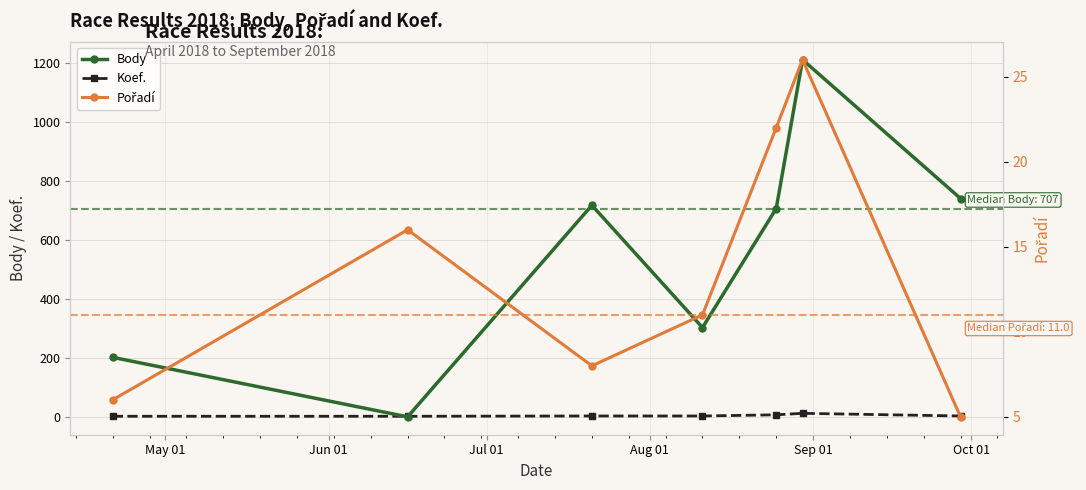

True or false: Body has more than 1 interior local peaks.

True